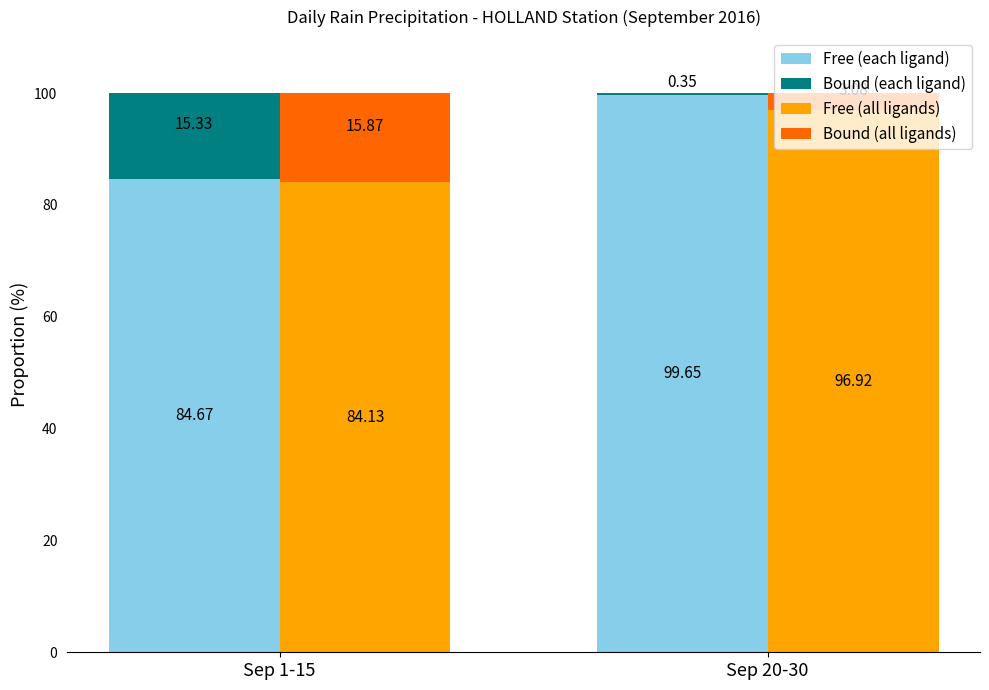

At which label is Free (all ligands) closest to 90?

Sep 1-15